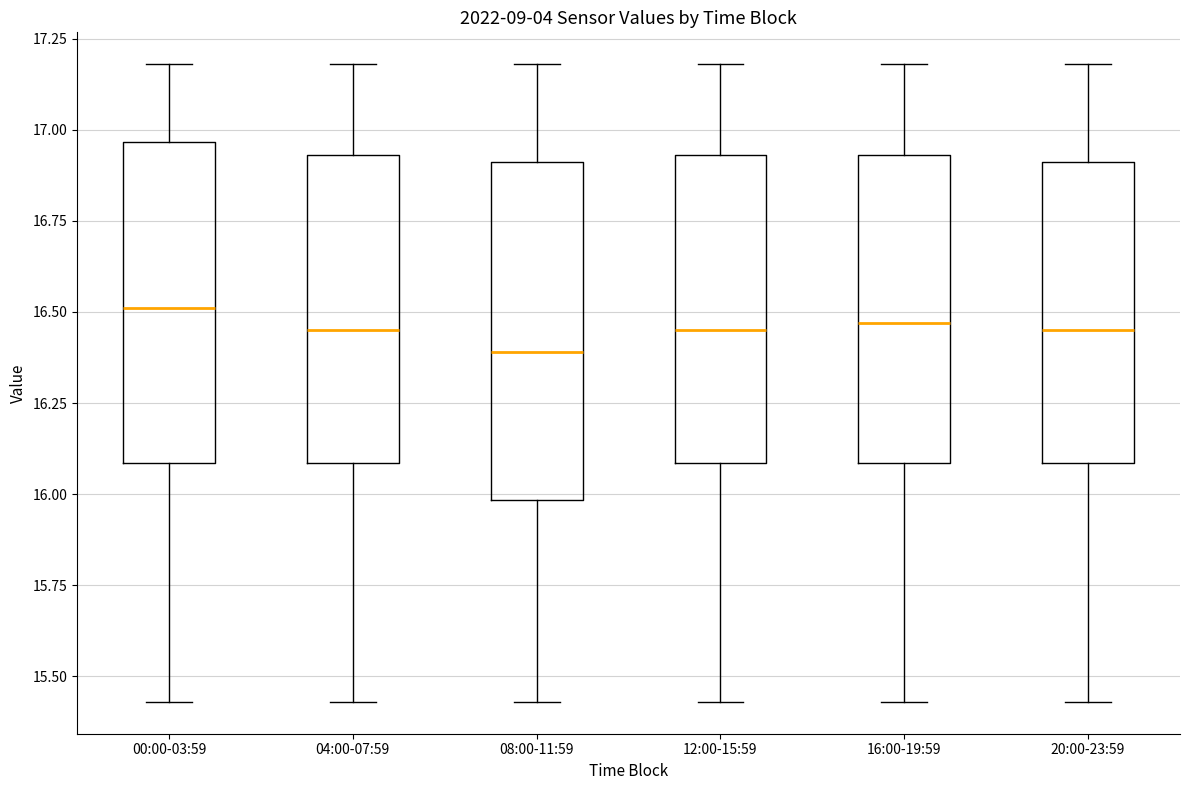

Reading left to right, read every box against the y-axis: the position of its median line, the range the box covers, and the ends of its whiskers. The values are not printed on the chart, so give them approximately, as read against the axis.

00:00-03:59: median 16.50, box 16.10 to 16.95, whiskers 15.45 to 17.20
04:00-07:59: median 16.45, box 16.10 to 16.95, whiskers 15.45 to 17.20
08:00-11:59: median 16.40, box 16.00 to 16.90, whiskers 15.45 to 17.20
12:00-15:59: median 16.45, box 16.10 to 16.95, whiskers 15.45 to 17.20
16:00-19:59: median 16.45, box 16.10 to 16.95, whiskers 15.45 to 17.20
20:00-23:59: median 16.45, box 16.10 to 16.90, whiskers 15.45 to 17.20